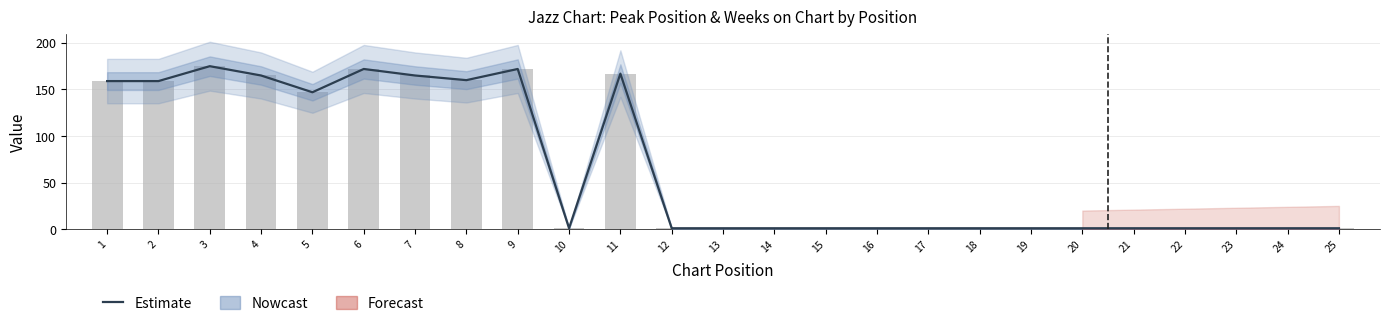

What is the maximum value shown in the chart?

175